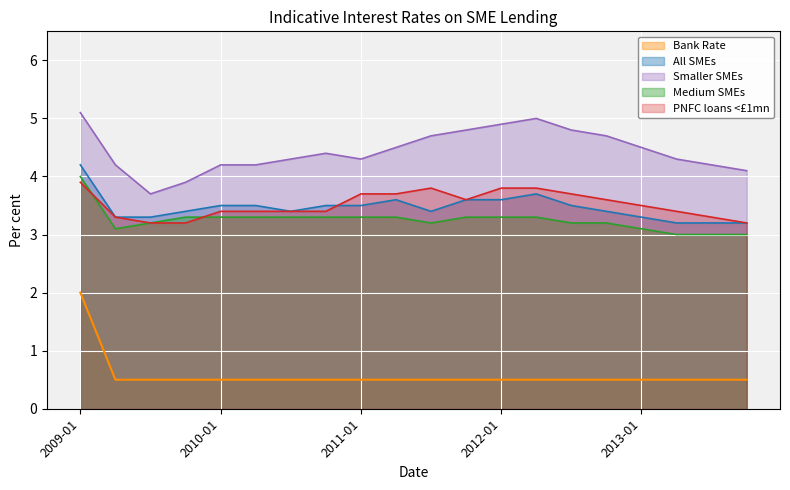

Is the value of Bank Rate at 2012-07 greater than the value of Smaller SMEs at 2012-01?

No